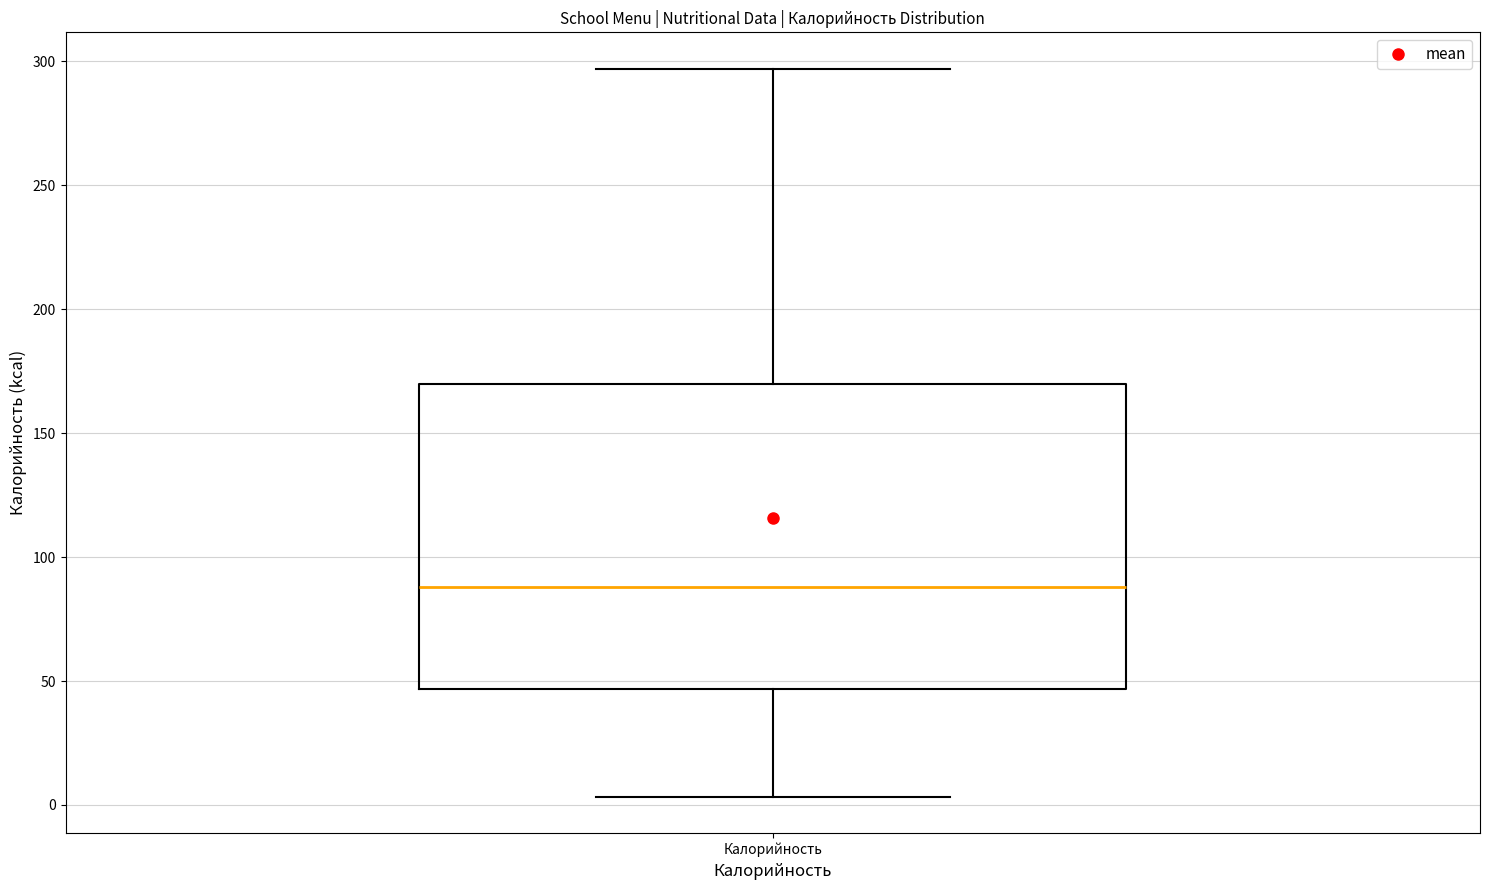

Transcribe this box plot: give where the median line is, the range the box spans, and where the two whiskers end, as read against the y-axis. The values are not printed on the chart, so give them approximately, as read against the axis.

median 90, box 45 to 170, whiskers 5 to 295